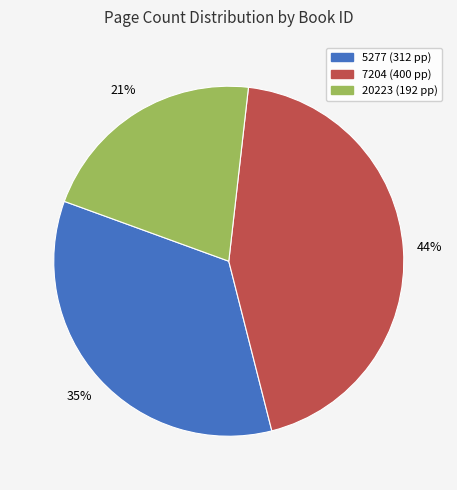

To the nearest percent, what is the difference between the 7204 and 20223 slice percentages?

23%